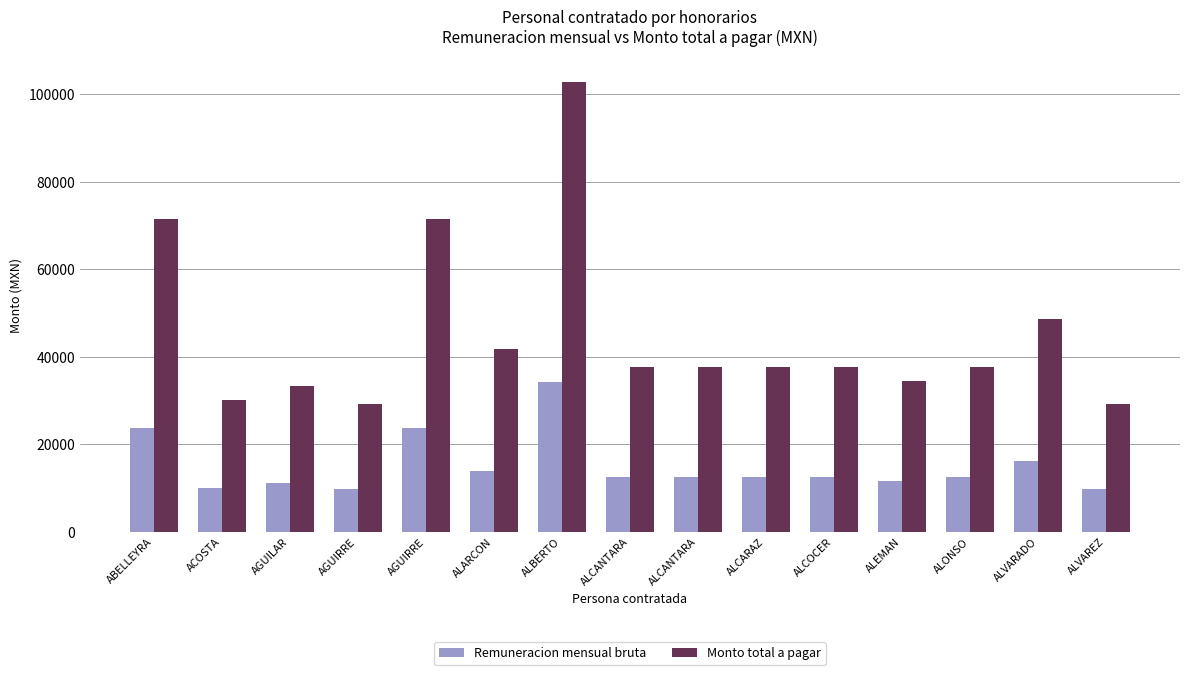

What is the difference between the highest and lowest values at AGUIRRE?

19432